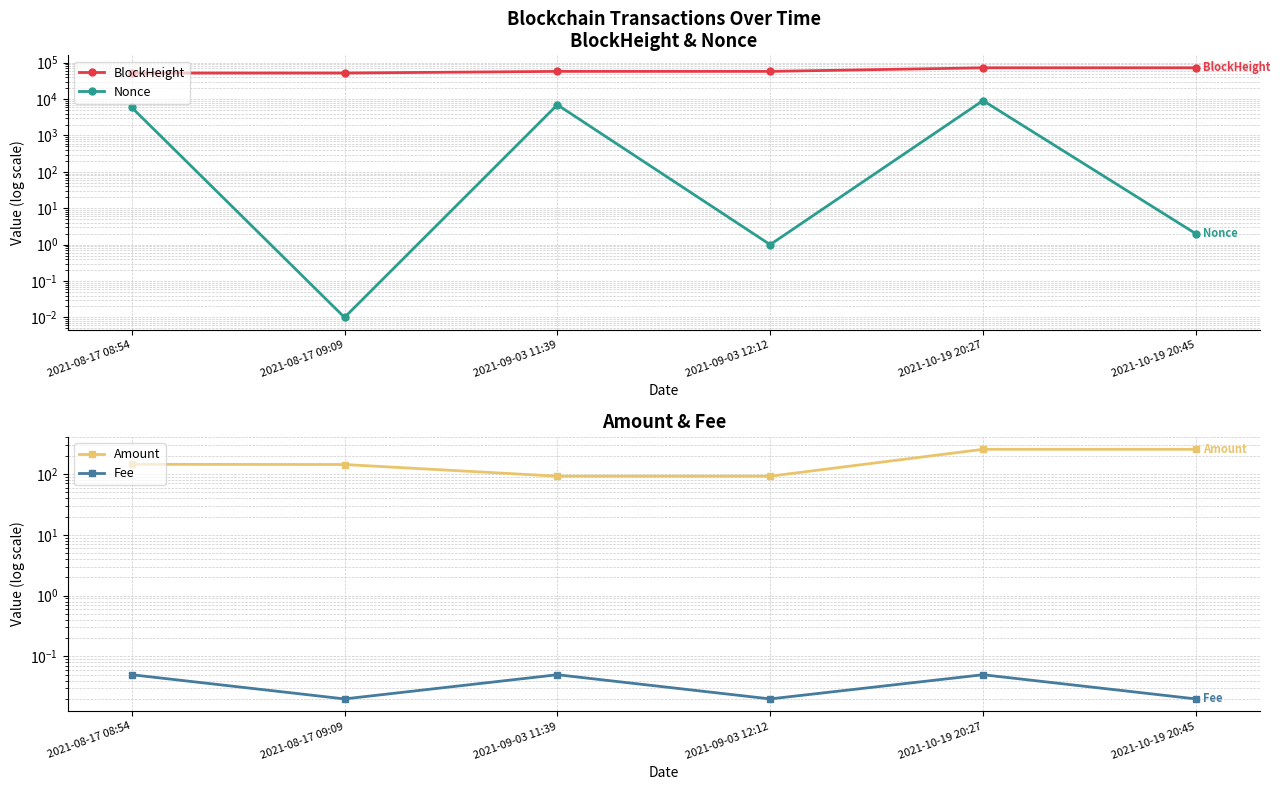

Rank the categories by Amount value from lowest to highest.

2021-09-03 12:12, 2021-09-03 11:39, 2021-08-17 09:09, 2021-08-17 08:54, 2021-10-19 20:45, 2021-10-19 20:27